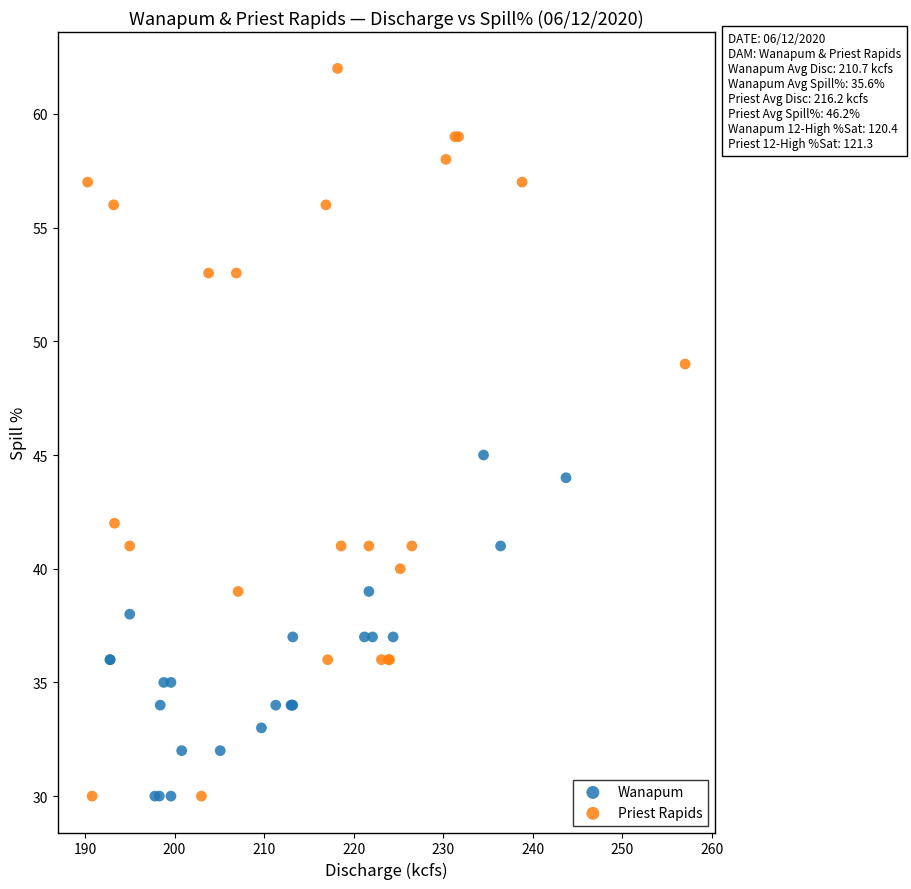

Which series reaches the maximum Y coordinate?

Priest Rapids